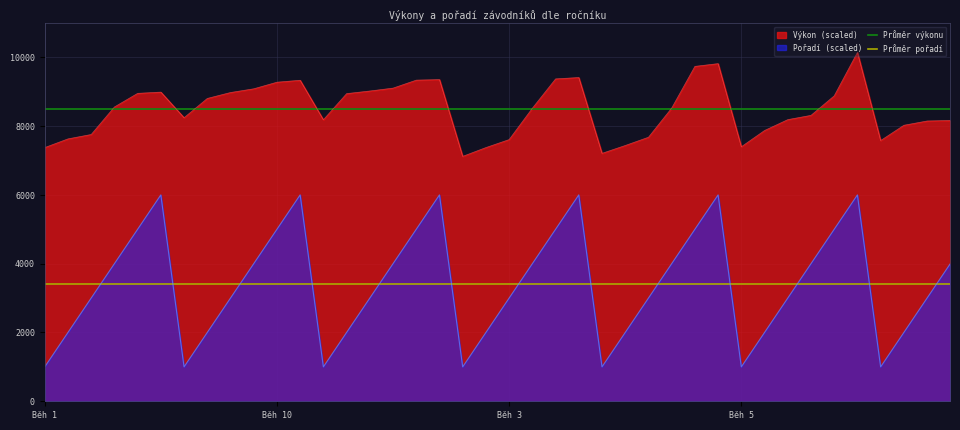

Read the Průměr pořadí value at 8.

3400.0